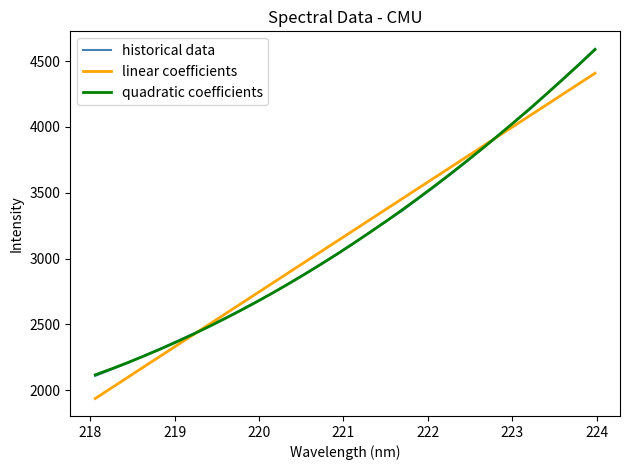

What is the smallest value displayed?

1936.7